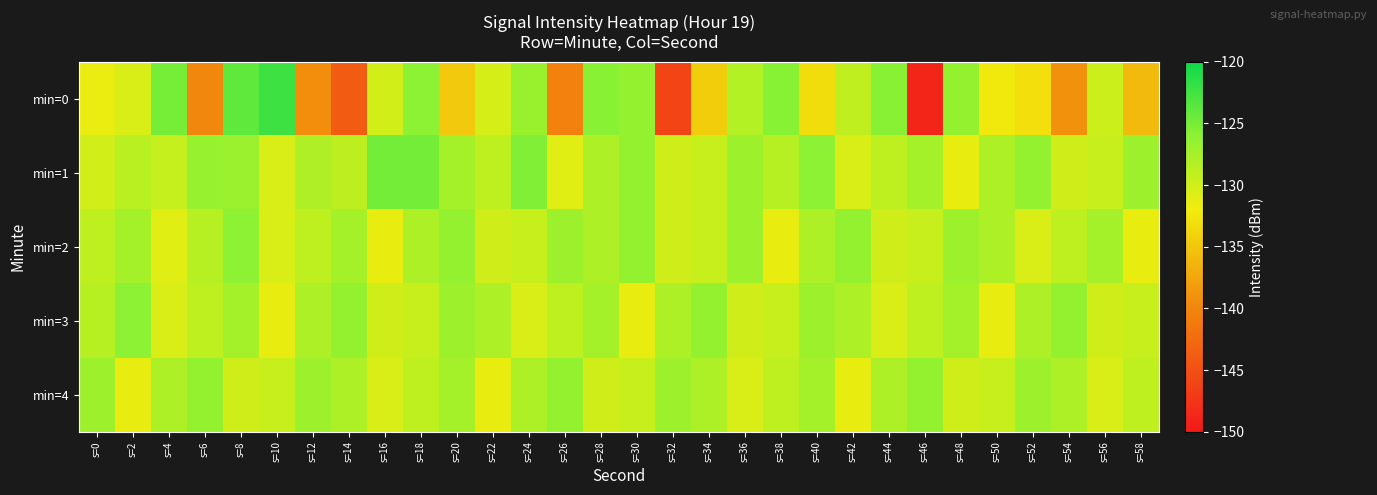

Which label corresponds to the smallest value in the chart?

s=46